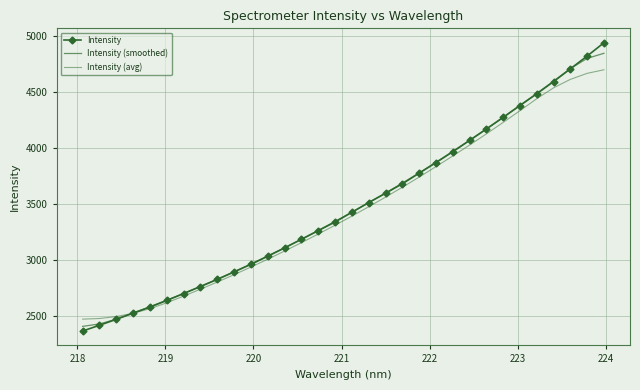

What is the minimum value shown in the chart?

2369.9